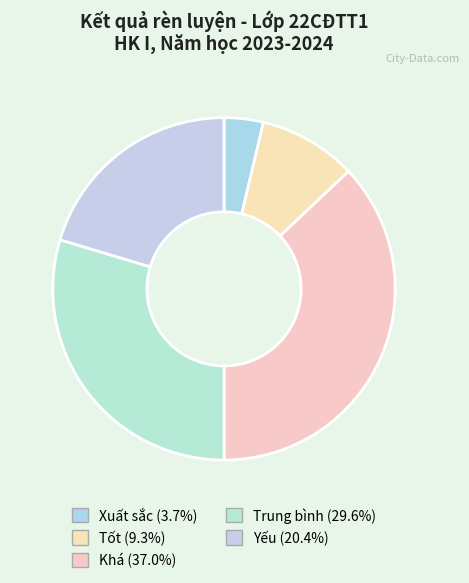

How many segments does this pie chart have?

5